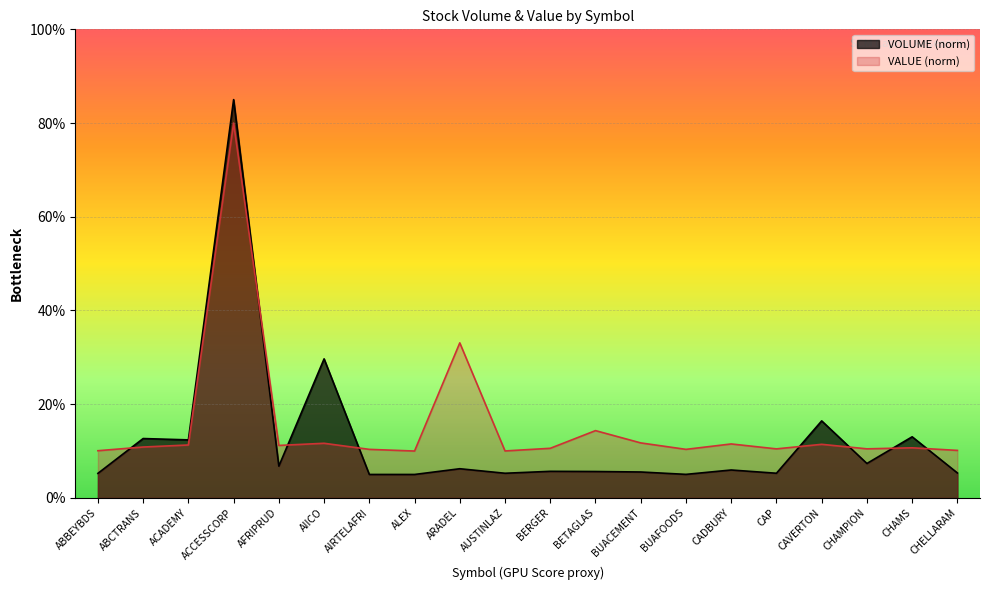

How many lines are shown in the chart?

2